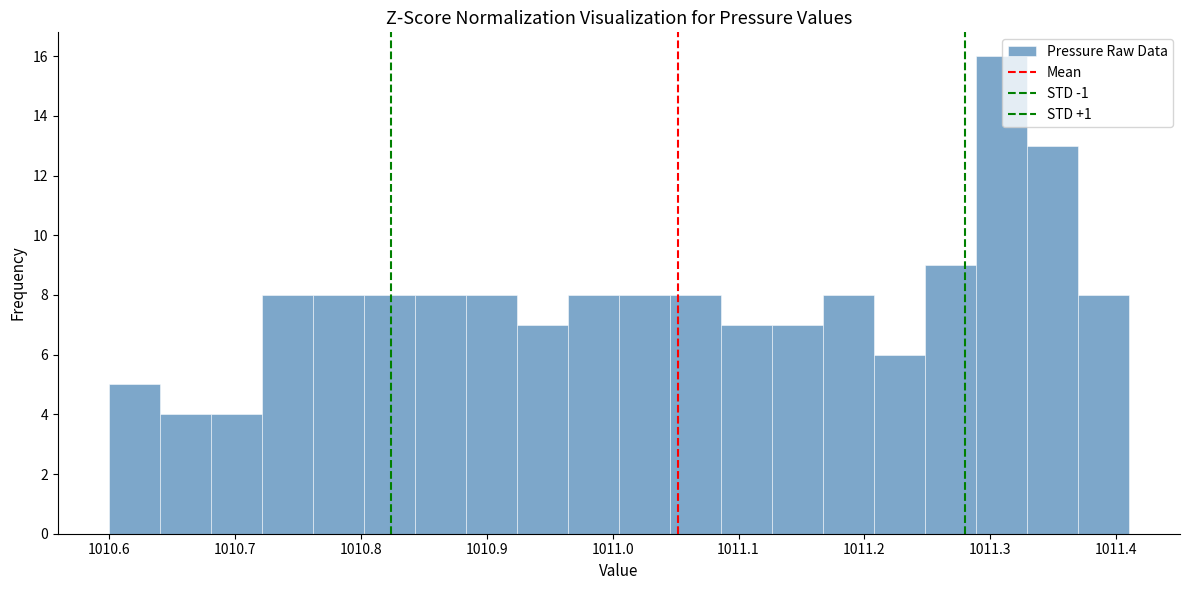

Reading left to right, transcribe this chart: for each bar, give the range it covers on the x-axis and its height. Neither the bar edges nor the heights are printed on the chart, so give them approximately, as read against the axes.

1010.60 to 1010.64: 5
1010.64 to 1010.68: 4
1010.68 to 1010.72: 4
1010.72 to 1010.76: 8
1010.76 to 1010.80: 8
1010.80 to 1010.84: 8
1010.84 to 1010.88: 8
1010.88 to 1010.92: 8
1010.92 to 1010.96: 7
1010.96 to 1011.01: 8
1011.01 to 1011.05: 8
1011.05 to 1011.09: 8
1011.09 to 1011.13: 7
1011.13 to 1011.17: 7
1011.17 to 1011.21: 8
1011.21 to 1011.25: 6
1011.25 to 1011.29: 9
1011.29 to 1011.33: 16
1011.33 to 1011.37: 13
1011.37 to 1011.41: 8